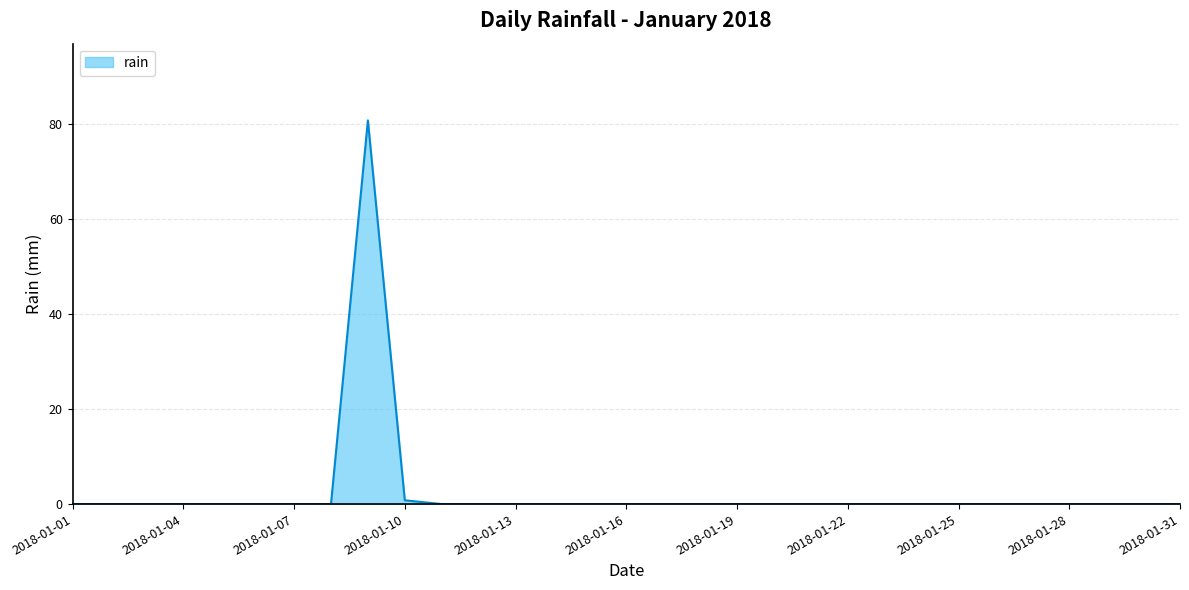

What is the difference between the maximum and minimum values?

80.8